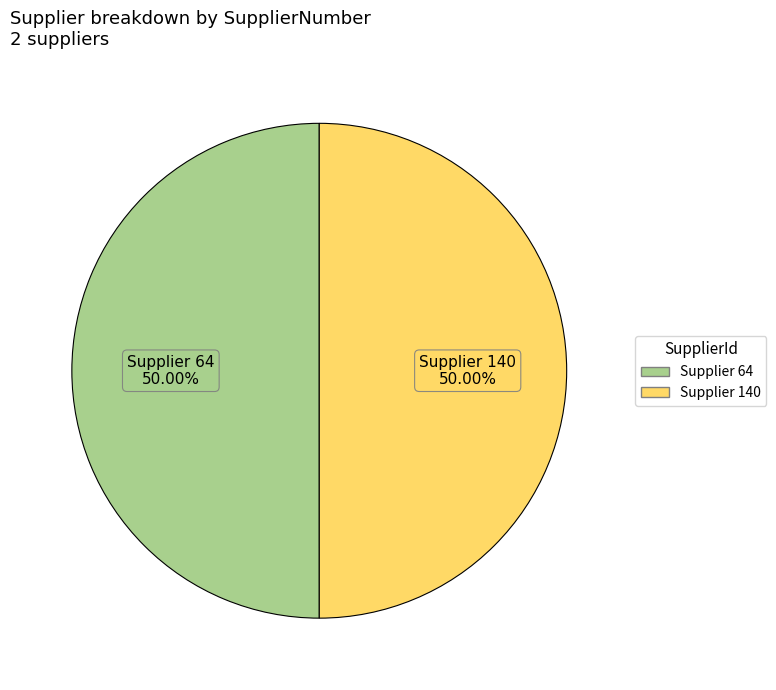

How many segments does this pie chart have?

2